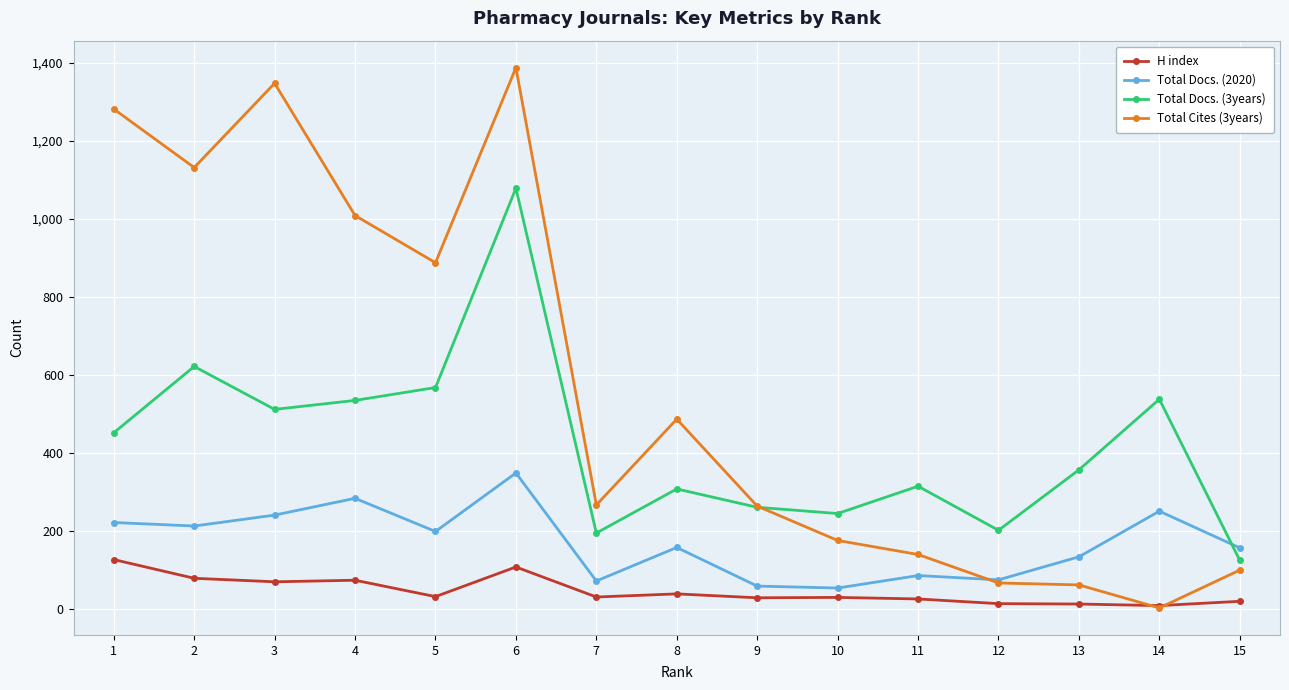

Which series has the largest total across all categories?

Total Cites (3years)